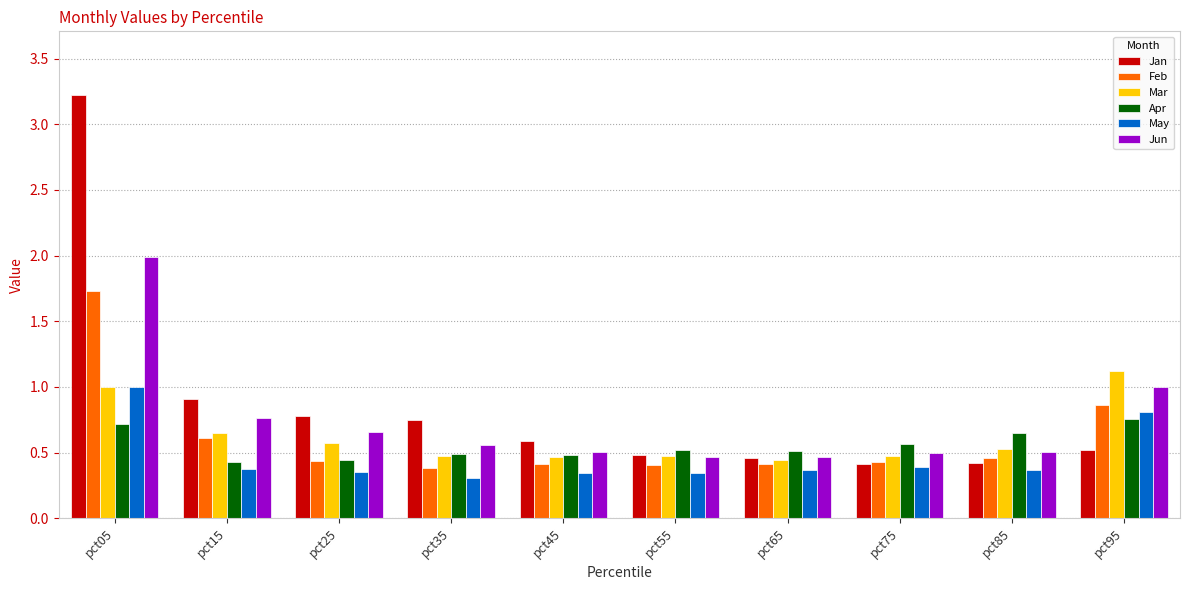

What is the difference between the maximum and second lowest values in the Jan series?

2.8